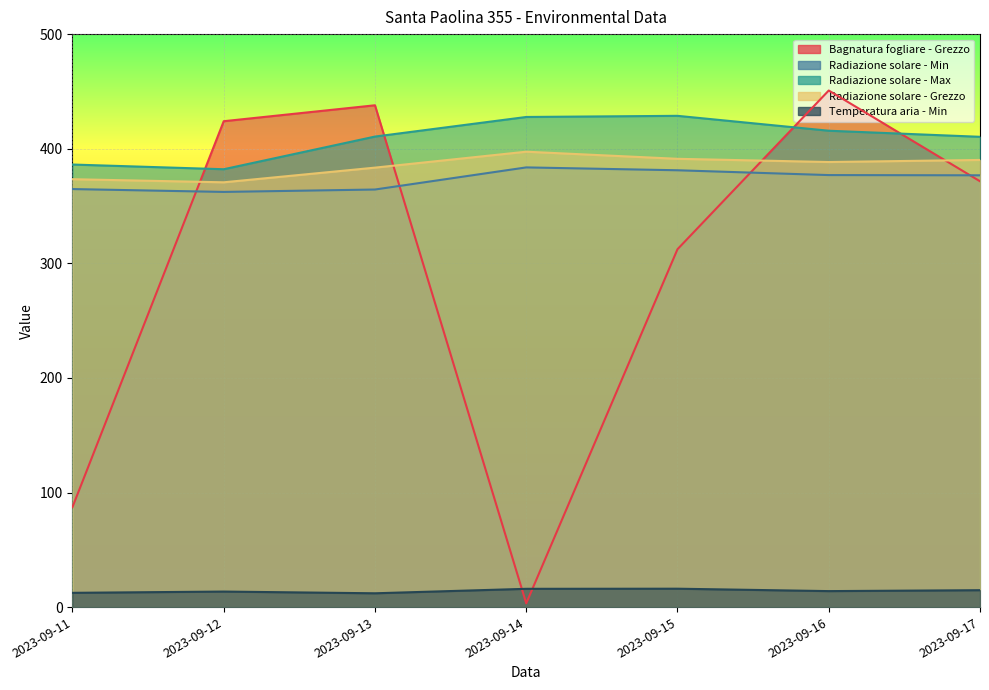

At 2023-09-13, list the series in order from largest to smallest.

Bagnatura fogliare - Grezzo, Radiazione solare - Max, Radiazione solare - Grezzo, Radiazione solare - Min, Temperatura aria - Min